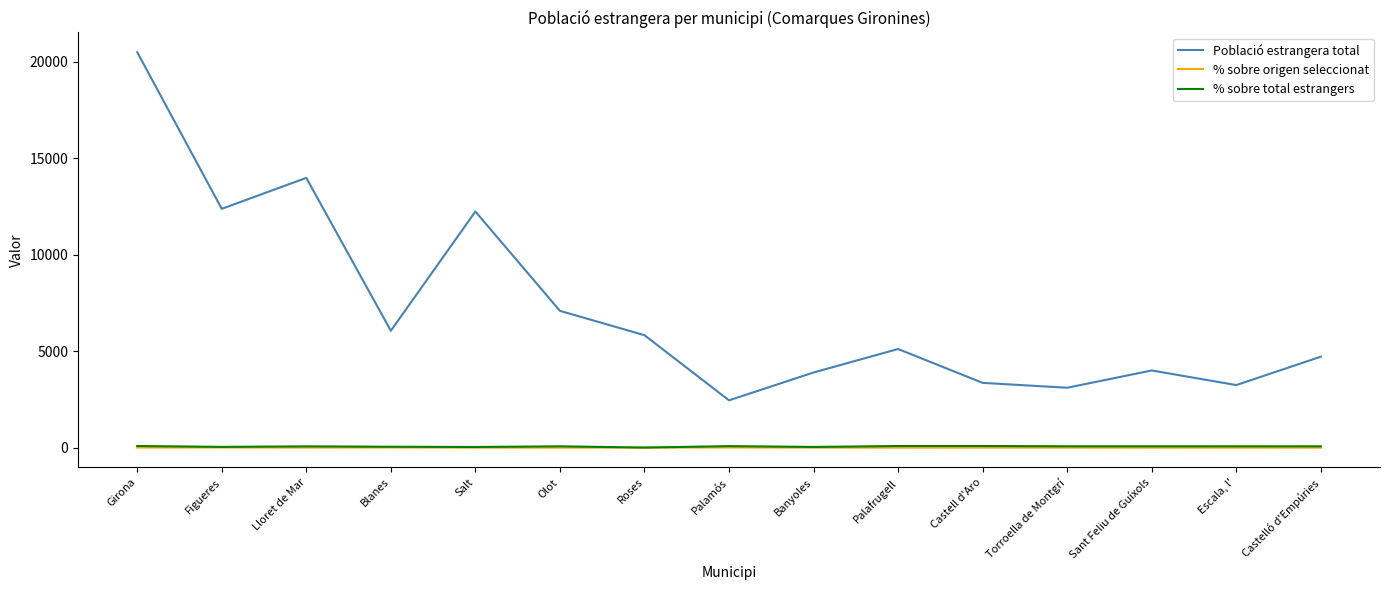

At which category is the sum across all series the highest?

Girona